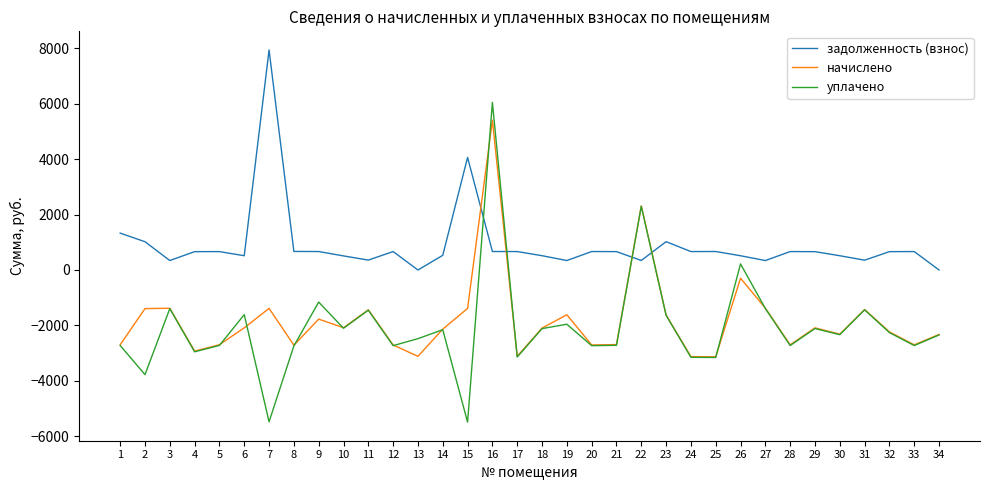

True or false: задолженность (взнос) has more than 2 interior local peaks.

True